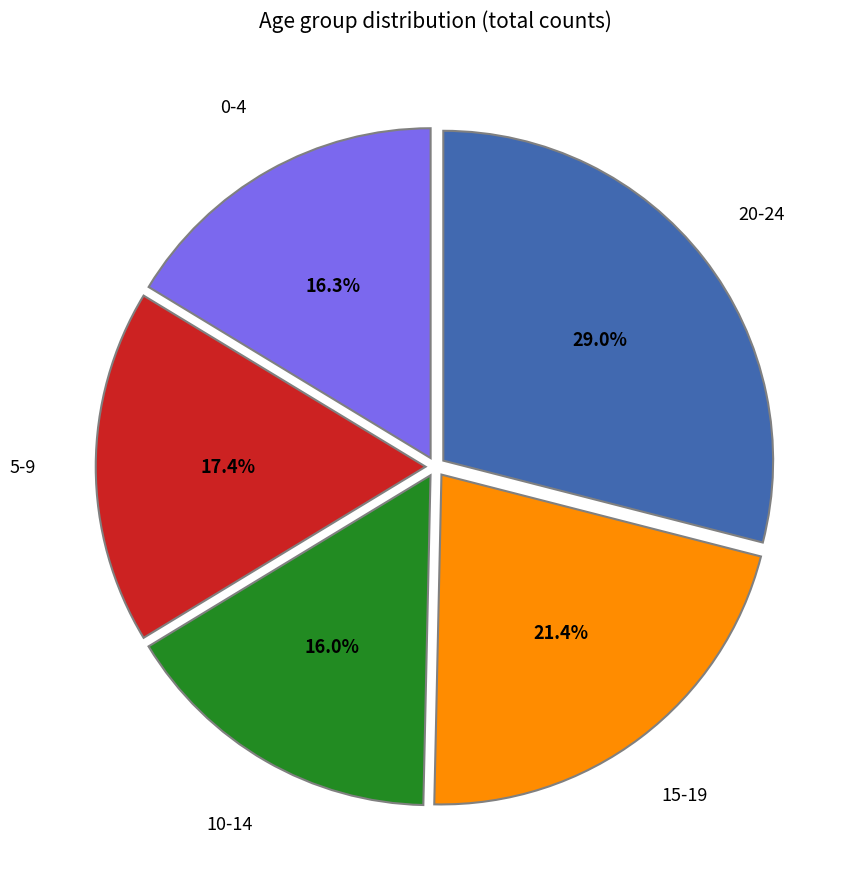

To the nearest percent, what is the difference between the largest and smallest slice percentages?

13%